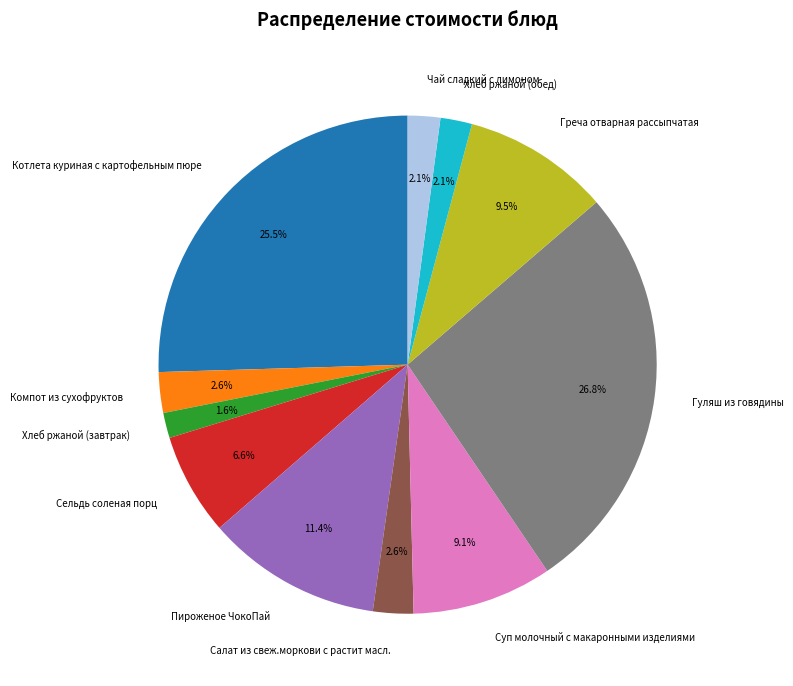

How many segments does this pie chart have?

11